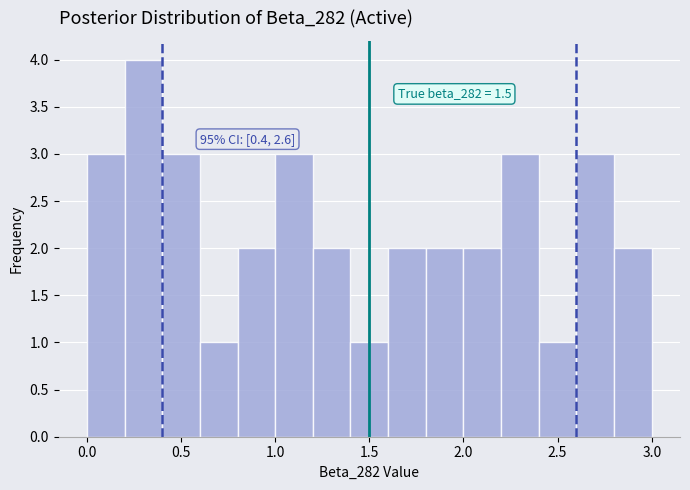

Over which range of the x-axis is the bar tallest?

0.2 to 0.4